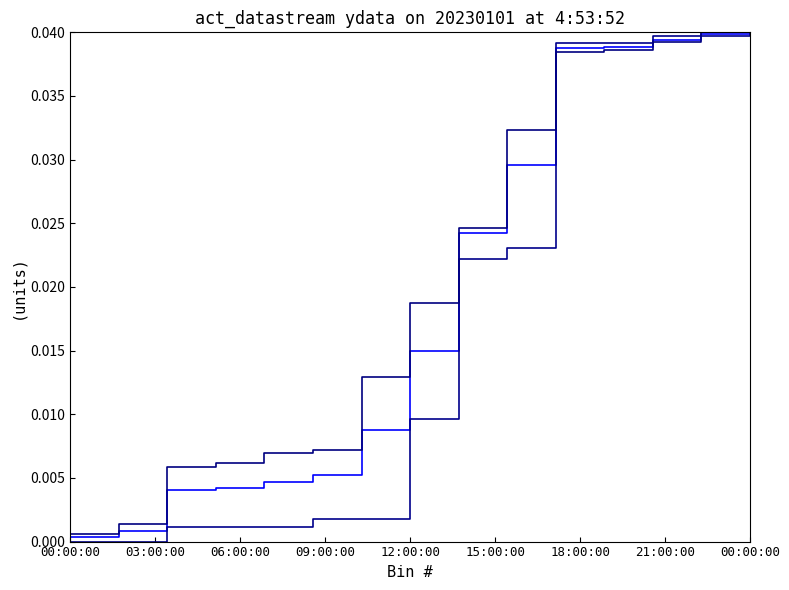

How many lines are shown in the chart?

3